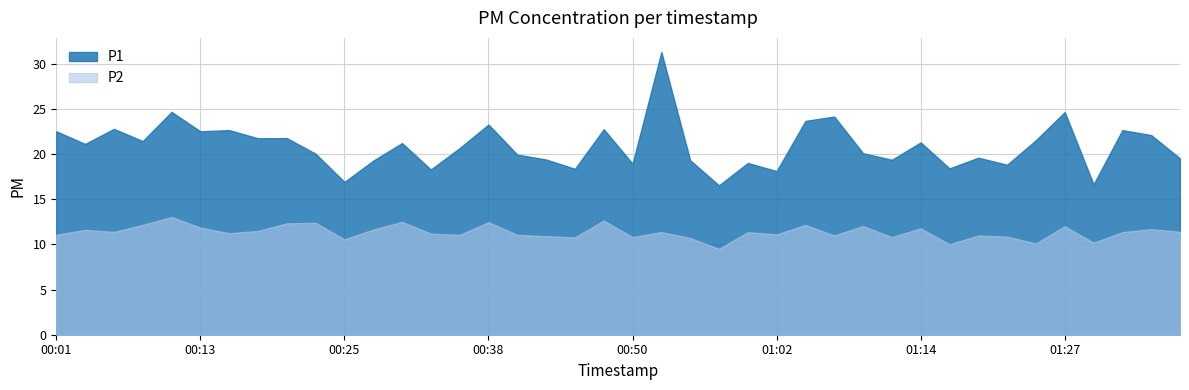

Does the chart have visible grid lines?

Yes